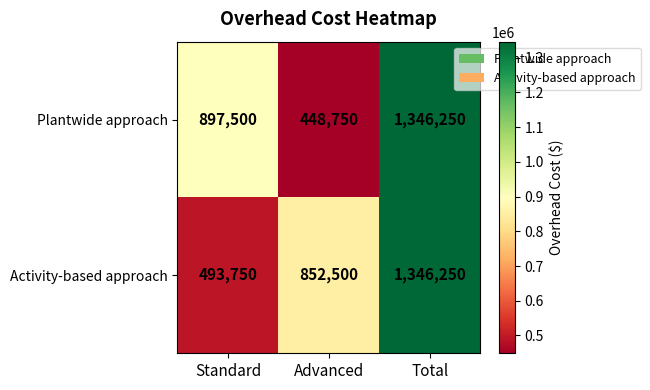

What is the total value across all series at Total?

2692500